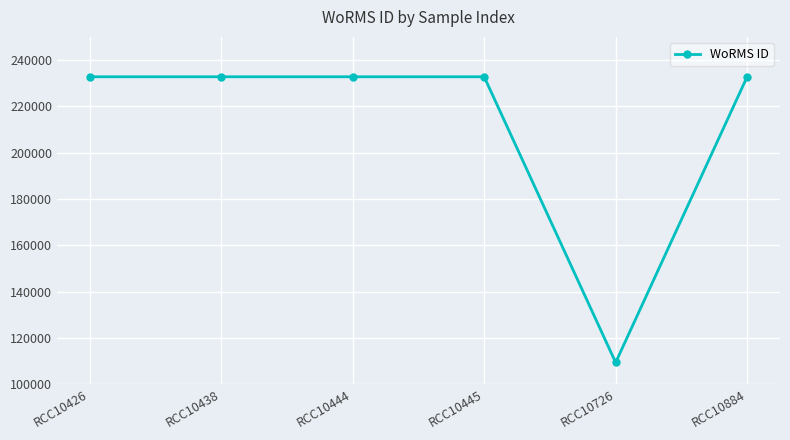

True or false: the data shows 232785 at RCC10438.

True